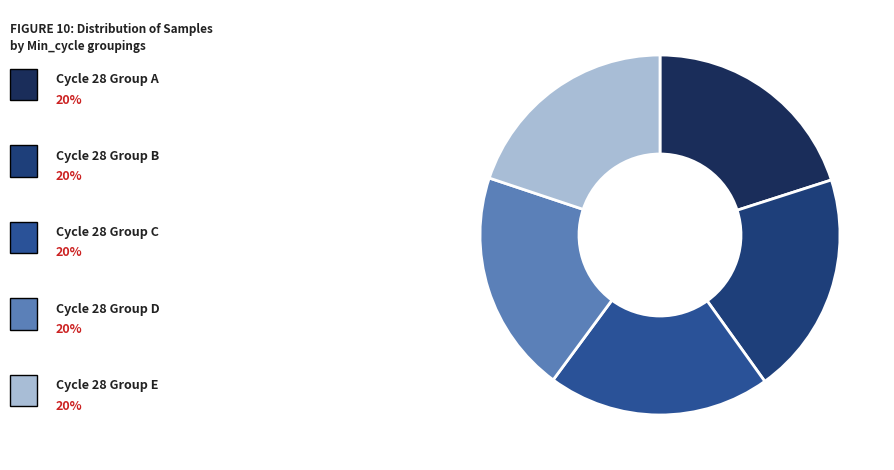

Count the number of slices in the pie.

5